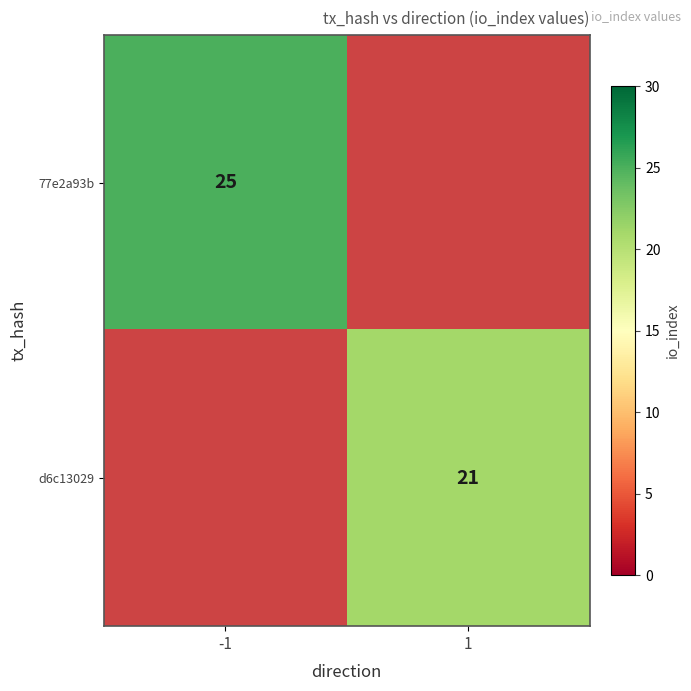

The 77e2a93b series shows 42 at -1. True or false?

False